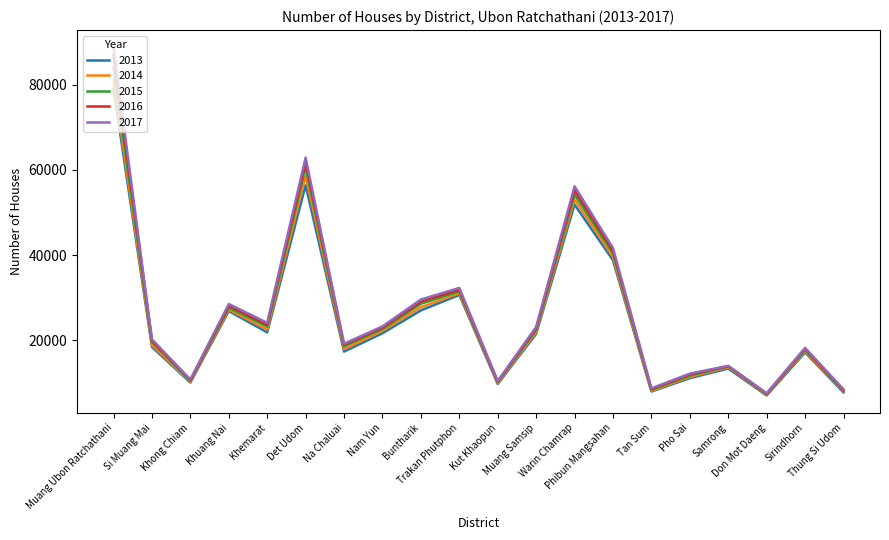

What is the minimum value shown in the chart?

6970